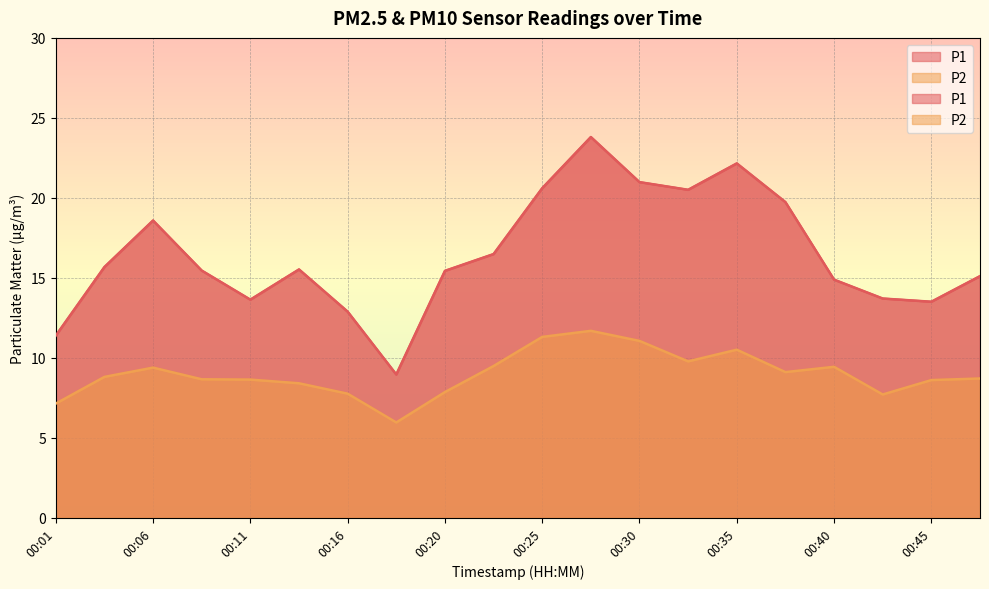

True or false: P2 and P1 intersect in this chart.

False